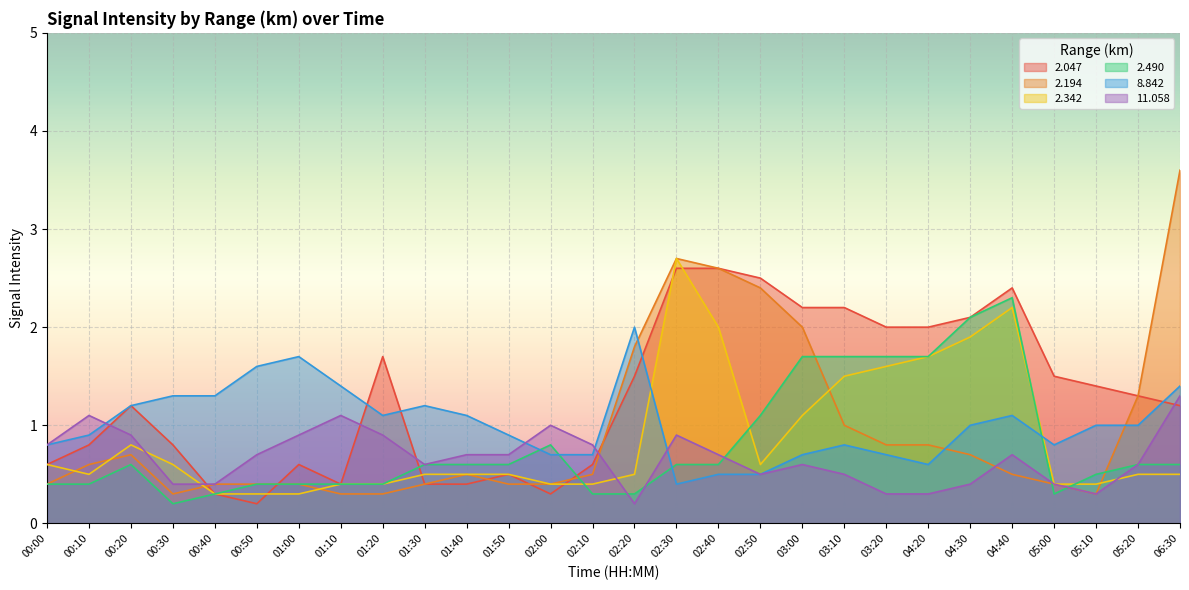

Reading left to right, transcribe all the data shown in this chart.

2.047: 00:00=0.6	00:10=0.8	00:20=1.2	00:30=0.8	00:40=0.3	00:50=0.2	01:00=0.6	01:10=0.4	01:20=1.7	01:30=0.4	01:40=0.4	01:50=0.5	02:00=0.3	02:10=0.6	02:20=1.5	02:30=2.6	02:40=2.6	02:50=2.5	03:00=2.2	03:10=2.2	03:20=2.0	04:20=2.0	04:30=2.1	04:40=2.4	05:00=1.5	05:10=1.4	05:20=1.3	06:30=1.2
2.194: 00:00=0.4	00:10=0.6	00:20=0.7	00:30=0.3	00:40=0.4	00:50=0.4	01:00=0.4	01:10=0.3	01:20=0.3	01:30=0.4	01:40=0.5	01:50=0.4	02:00=0.4	02:10=0.5	02:20=1.8	02:30=2.7	02:40=2.6	02:50=2.4	03:00=2.0	03:10=1.0	03:20=0.8	04:20=0.8	04:30=0.7	04:40=0.5	05:00=0.4	05:10=0.3	05:20=1.3	06:30=3.6
2.342: 00:00=0.6	00:10=0.5	00:20=0.8	00:30=0.6	00:40=0.3	00:50=0.3	01:00=0.3	01:10=0.4	01:20=0.4	01:30=0.5	01:40=0.5	01:50=0.5	02:00=0.4	02:10=0.4	02:20=0.5	02:30=2.7	02:40=2.0	02:50=0.6	03:00=1.1	03:10=1.5	03:20=1.6	04:20=1.7	04:30=1.9	04:40=2.2	05:00=0.4	05:10=0.4	05:20=0.5	06:30=0.5
2.490: 00:00=0.4	00:10=0.4	00:20=0.6	00:30=0.2	00:40=0.3	00:50=0.4	01:00=0.4	01:10=0.4	01:20=0.4	01:30=0.6	01:40=0.6	01:50=0.6	02:00=0.8	02:10=0.3	02:20=0.3	02:30=0.6	02:40=0.6	02:50=1.1	03:00=1.7	03:10=1.7	03:20=1.7	04:20=1.7	04:30=2.1	04:40=2.3	05:00=0.3	05:10=0.5	05:20=0.6	06:30=0.6
8.842: 00:00=0.8	00:10=0.9	00:20=1.2	00:30=1.3	00:40=1.3	00:50=1.6	01:00=1.7	01:10=1.4	01:20=1.1	01:30=1.2	01:40=1.1	01:50=0.9	02:00=0.7	02:10=0.7	02:20=2.0	02:30=0.4	02:40=0.5	02:50=0.5	03:00=0.7	03:10=0.8	03:20=0.7	04:20=0.6	04:30=1.0	04:40=1.1	05:00=0.8	05:10=1.0	05:20=1.0	06:30=1.4
11.058: 00:00=0.8	00:10=1.1	00:20=0.9	00:30=0.4	00:40=0.4	00:50=0.7	01:00=0.9	01:10=1.1	01:20=0.9	01:30=0.6	01:40=0.7	01:50=0.7	02:00=1.0	02:10=0.8	02:20=0.2	02:30=0.9	02:40=0.7	02:50=0.5	03:00=0.6	03:10=0.5	03:20=0.3	04:20=0.3	04:30=0.4	04:40=0.7	05:00=0.4	05:10=0.3	05:20=0.6	06:30=1.3